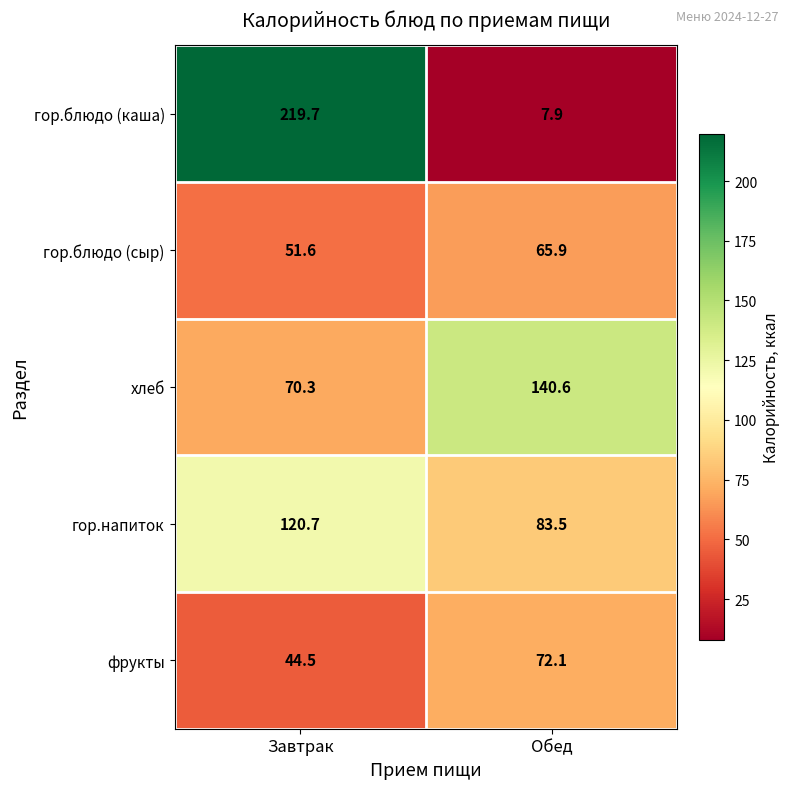

What is the spread (max minus min) of values at Обед?

132.7